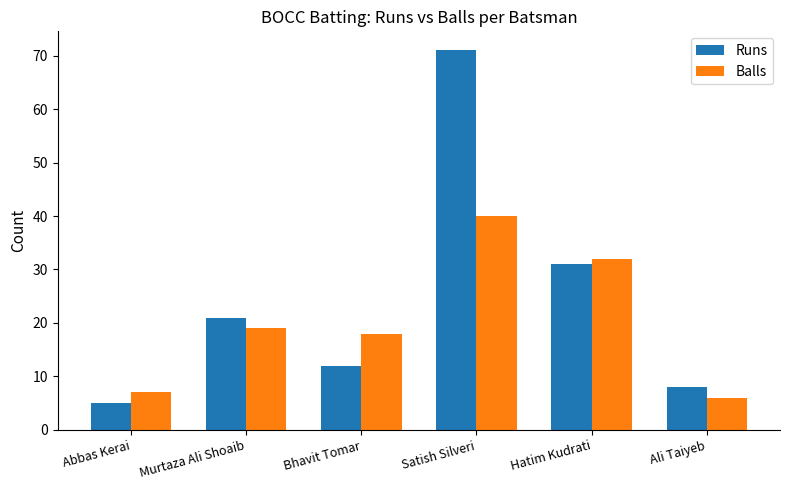

What is the lowest value of the Balls series?

6